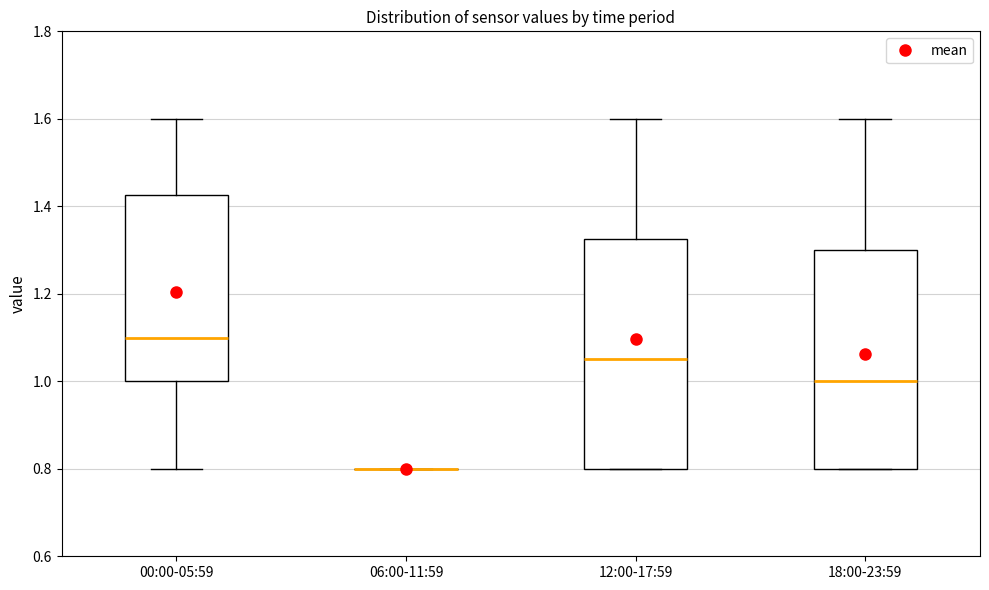

Comparing the boxes themselves (not the whiskers), which one is the tallest?

12:00-17:59